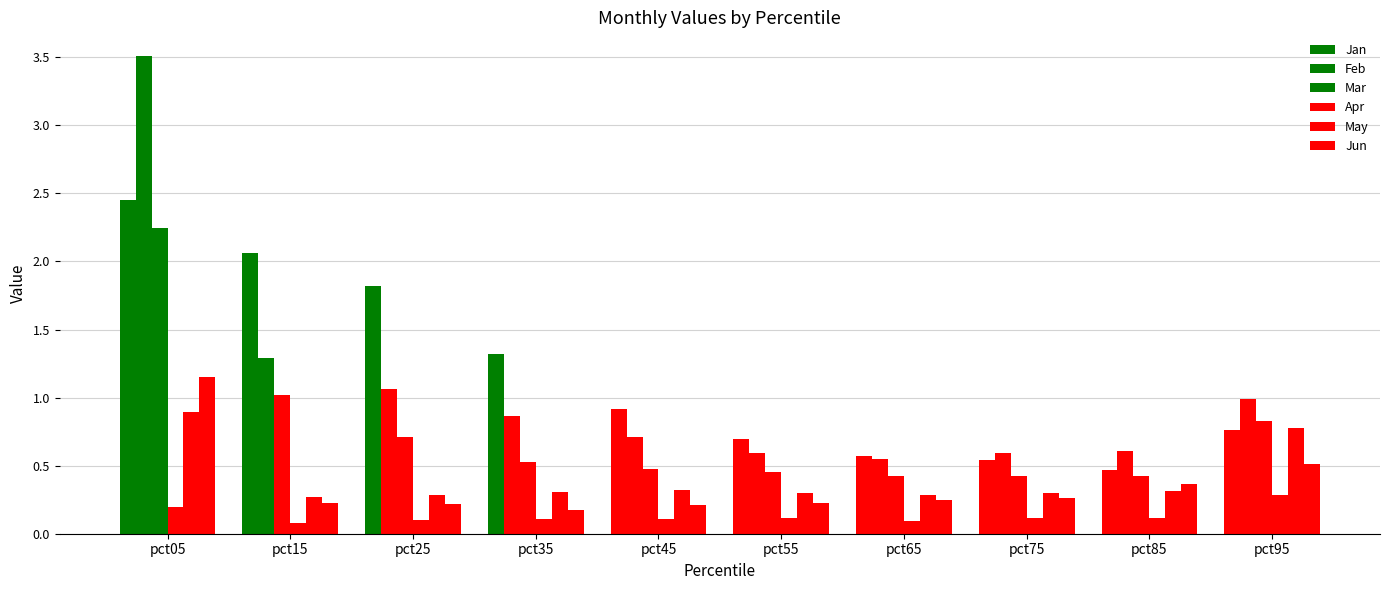

Which series changed the most between pct15 and pct95?

Jan